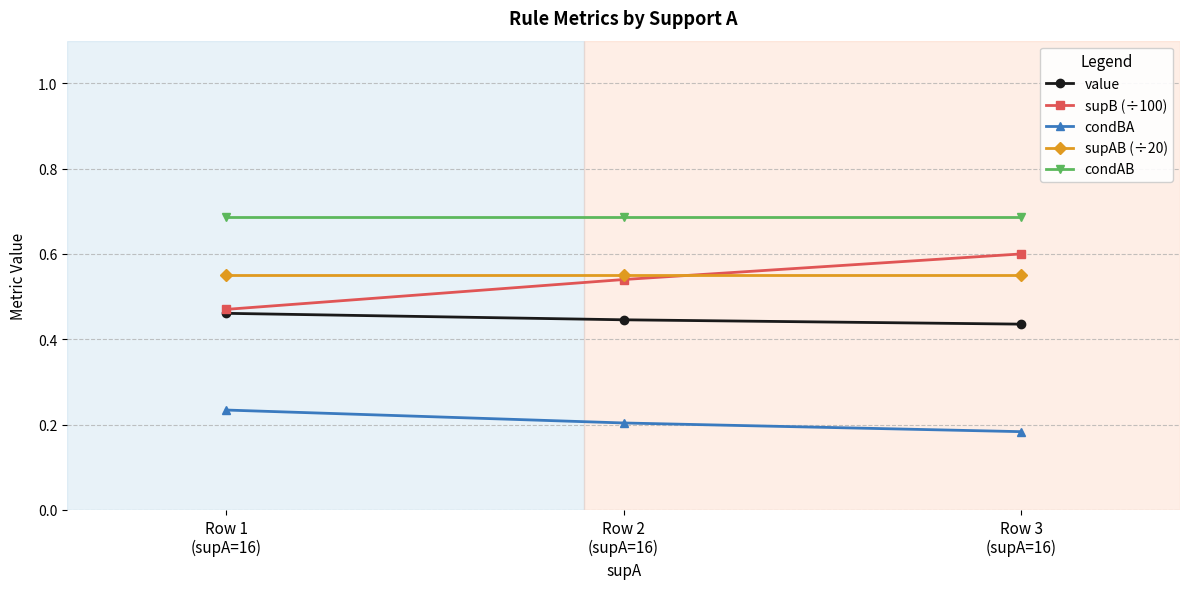

What is the sum of the value values at Row 1
(supA=16) and Row 2
(supA=16)?

0.9